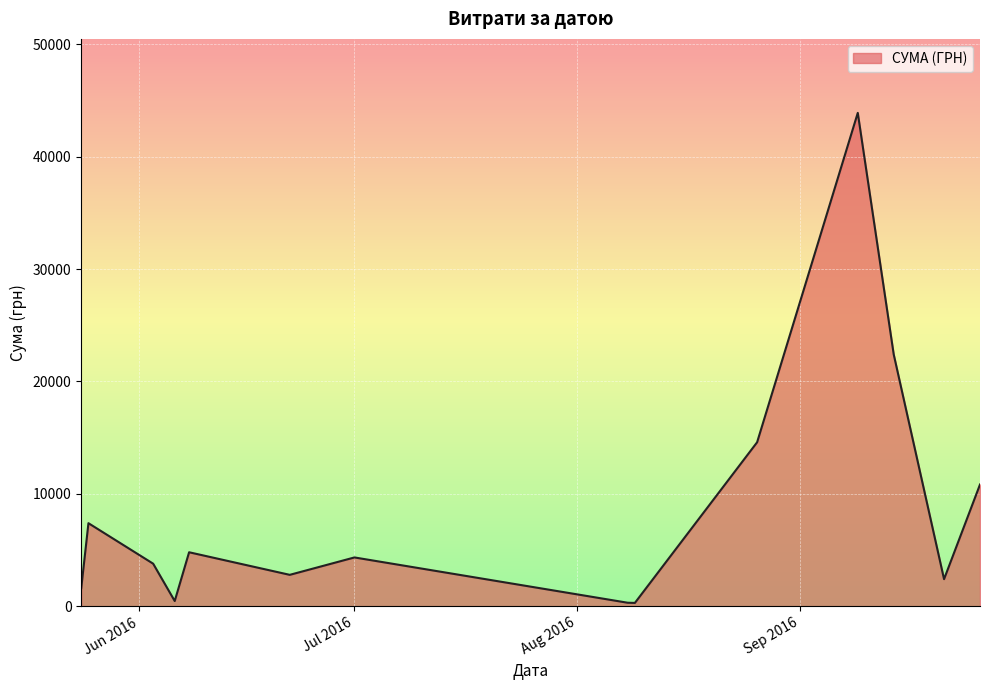

What is the greatest value displayed?

43897.6